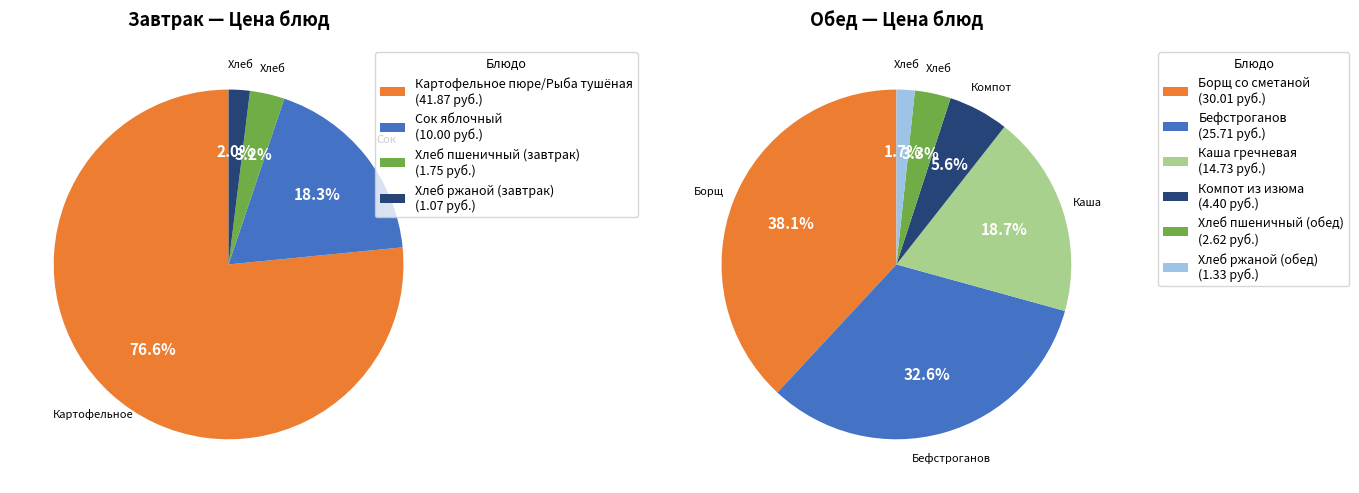

Rank the categories by value from lowest to highest.

Хлеб ржаной (завтрак), Хлеб ржаной (обед), Хлеб пшеничный (завтрак), Хлеб пшеничный (обед), Компот из изюма, Сок яблочный, Каша гречневая, Бефстроганов, Борщ со сметаной, Картофельное пюре/Рыба тушёная